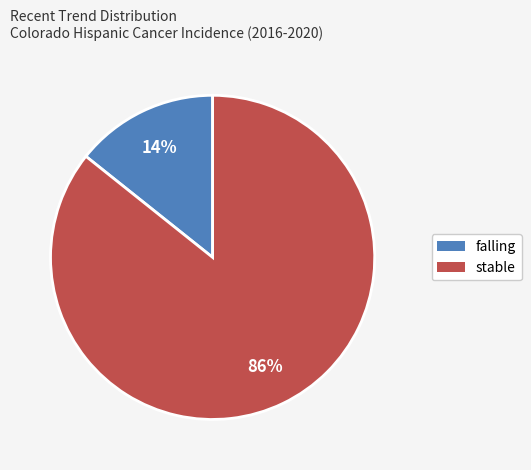

Is there any slice that represents more than half of the pie?

Yes